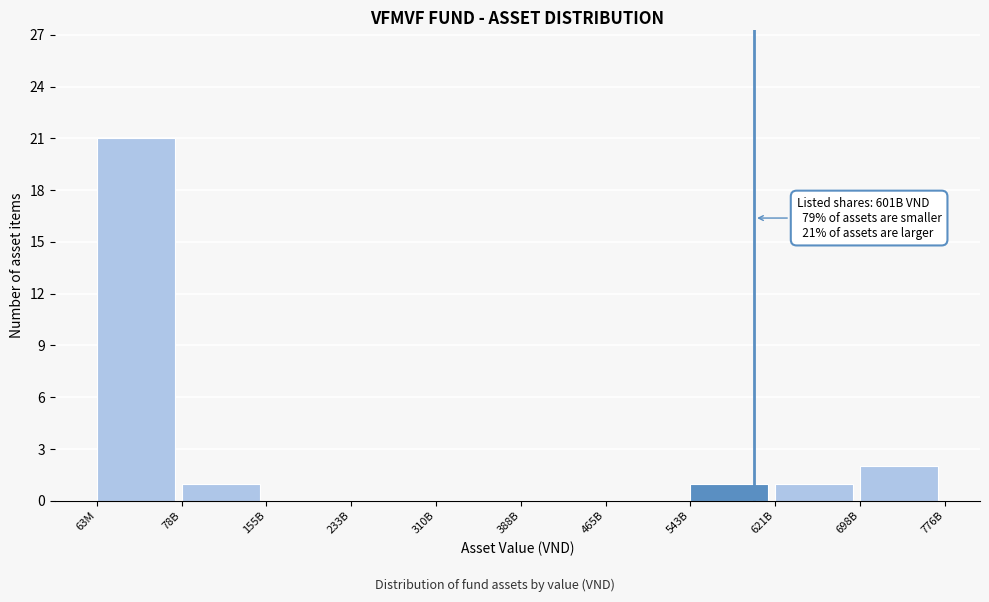

Reading left to right, what are all the values shown in this chart?

63M=21	78B=1	155B=0	233B=0	310B=0	388B=0	465B=0	543B=1	621B=1	698B=2